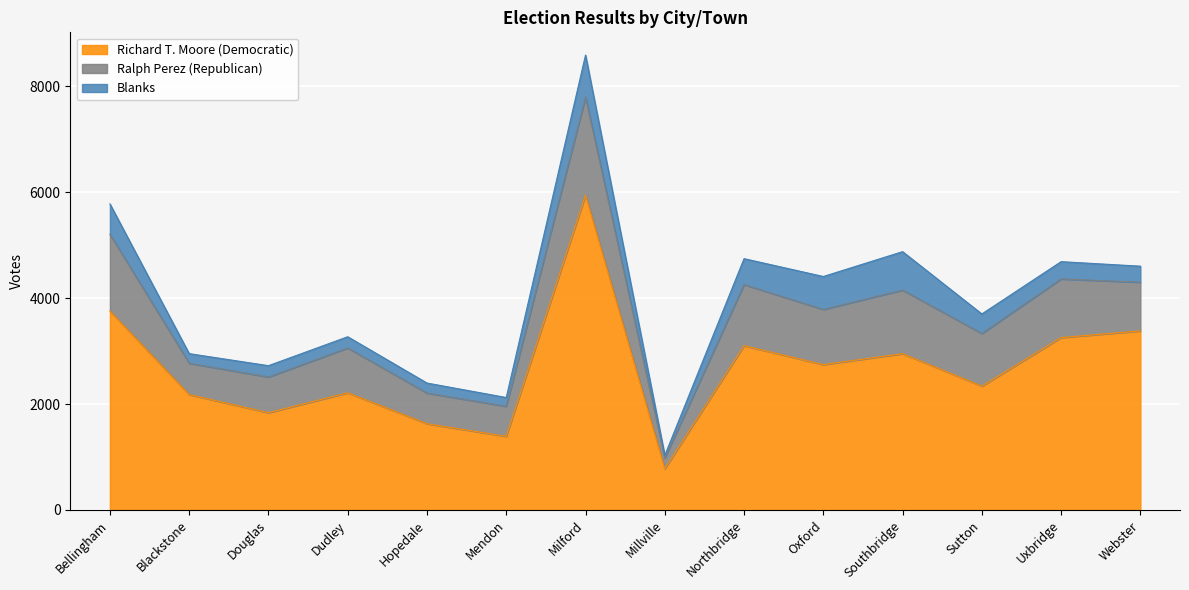

How many values in the Richard T. Moore (Democratic) series exceed 2744?

6